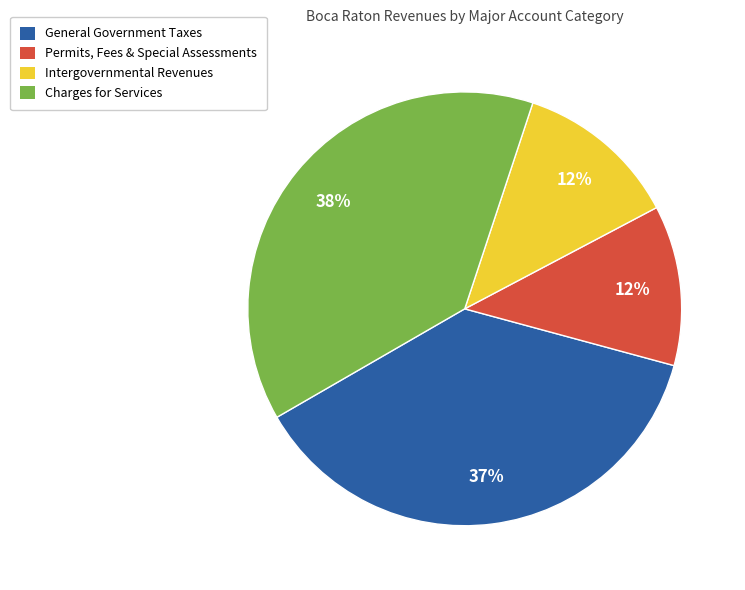

Which has a higher value, Intergovernmental Revenues or General Government Taxes?

General Government Taxes